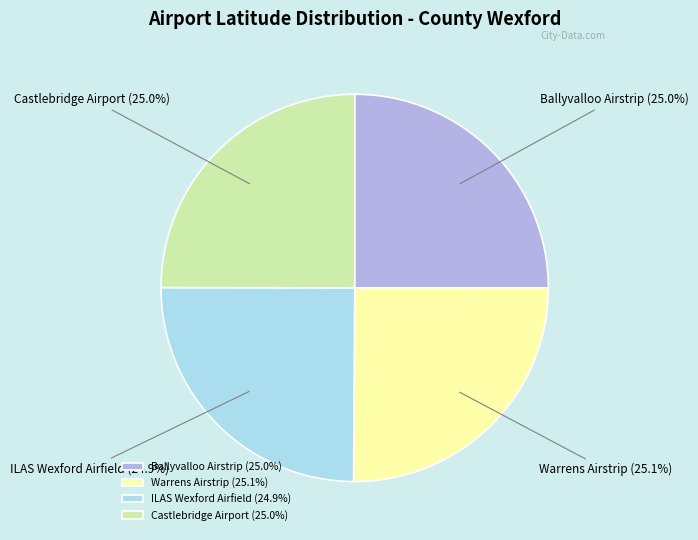

What percentage is NOT represented by ILAS Wexford Airfield?

75.1%